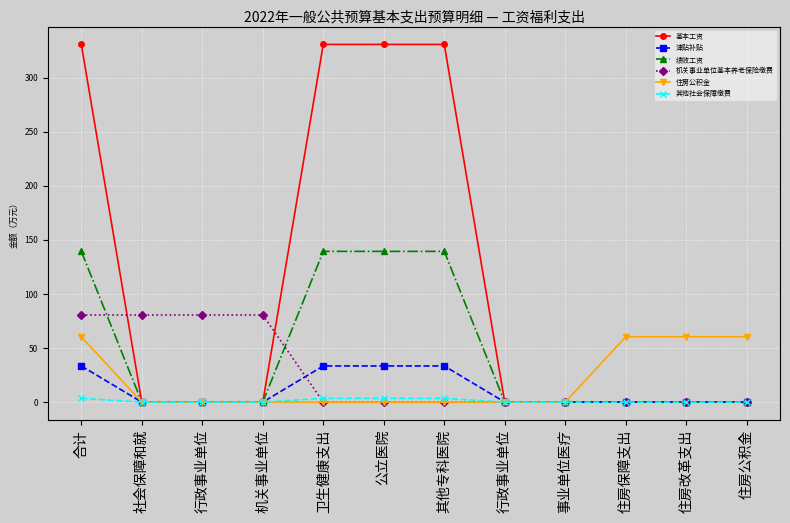

What is the difference between the maximum and second lowest values in the 基本工资 series?

330.8